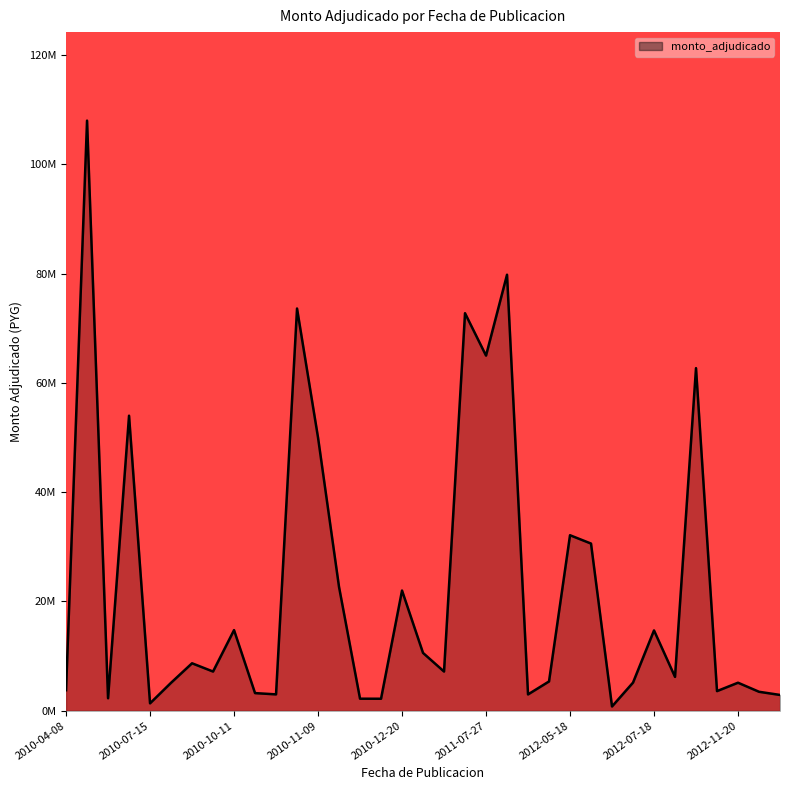

Does the chart have visible grid lines?

No